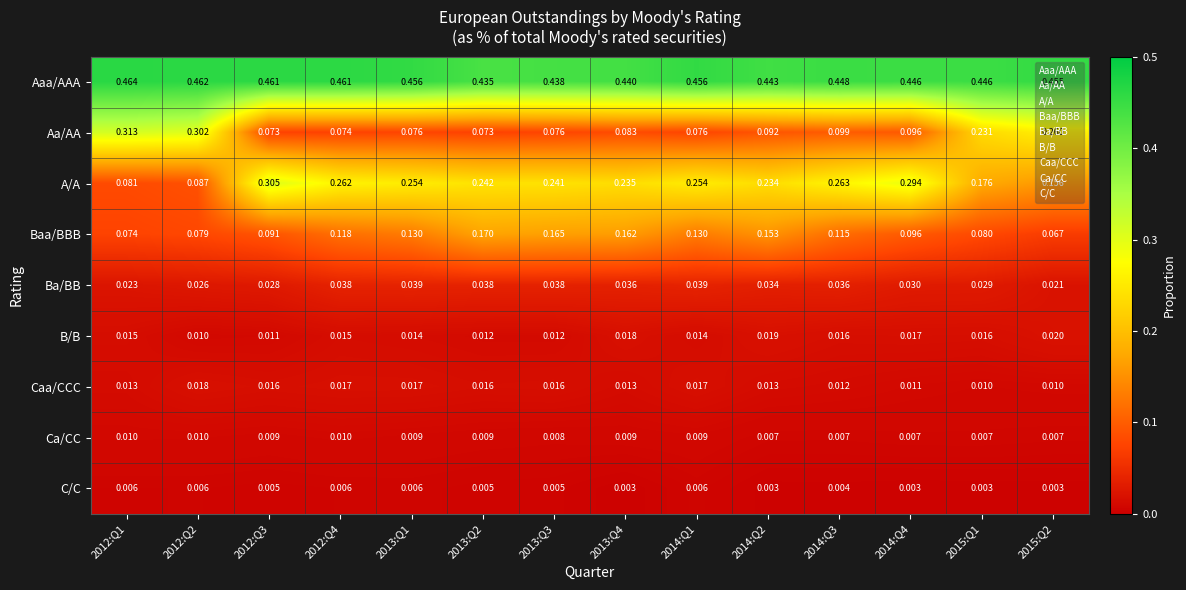

Which series changed the most between 2012:Q2 and 2015:Q1?

A/A